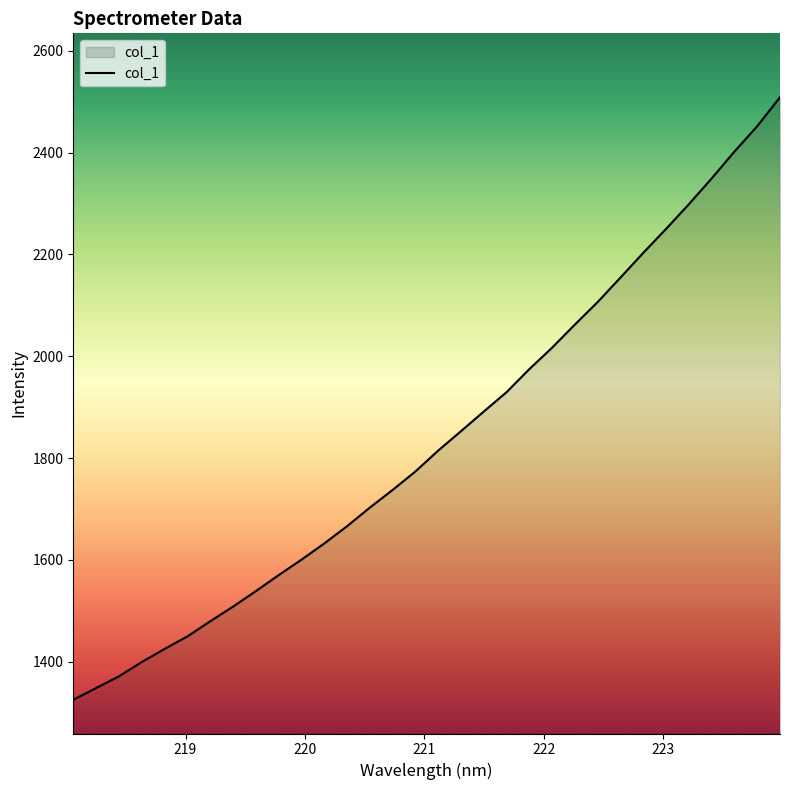

What is the sum of all values?

58798.5